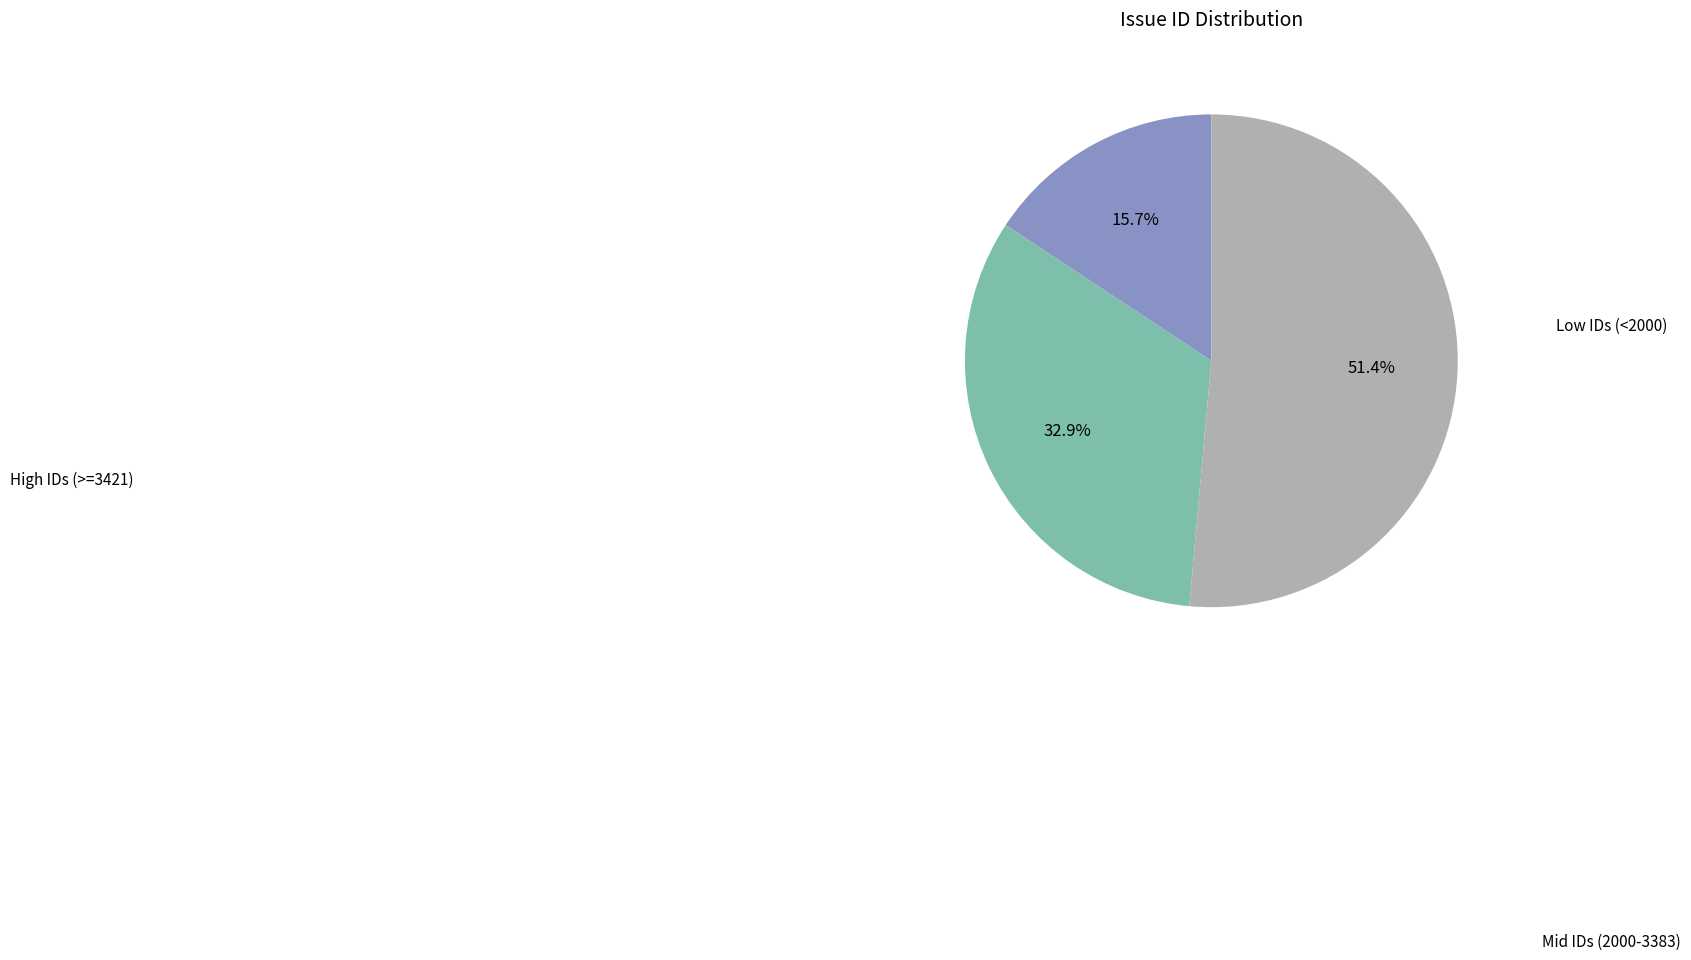

Does any single category account for the majority?

Yes